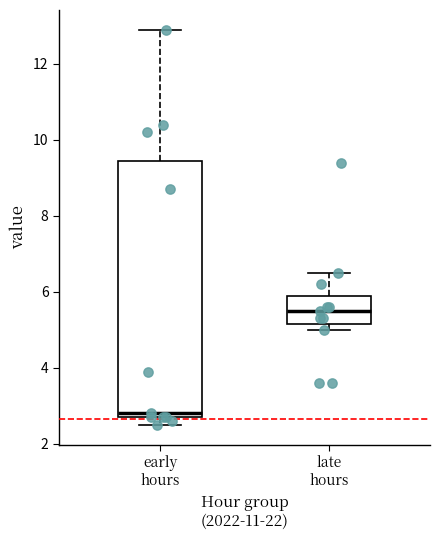

Which box's median line is the highest?

late hours